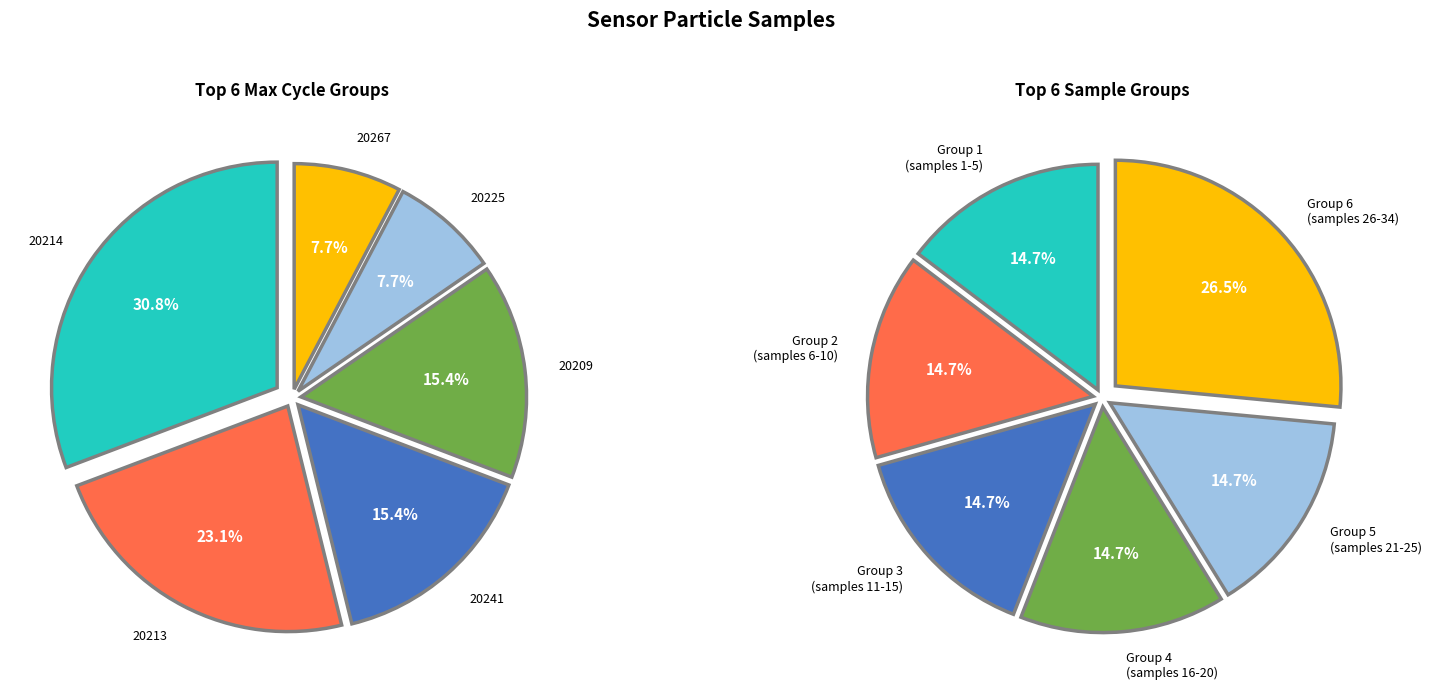

Approximately how many times larger is the value at 29 compared to 29?

1.0